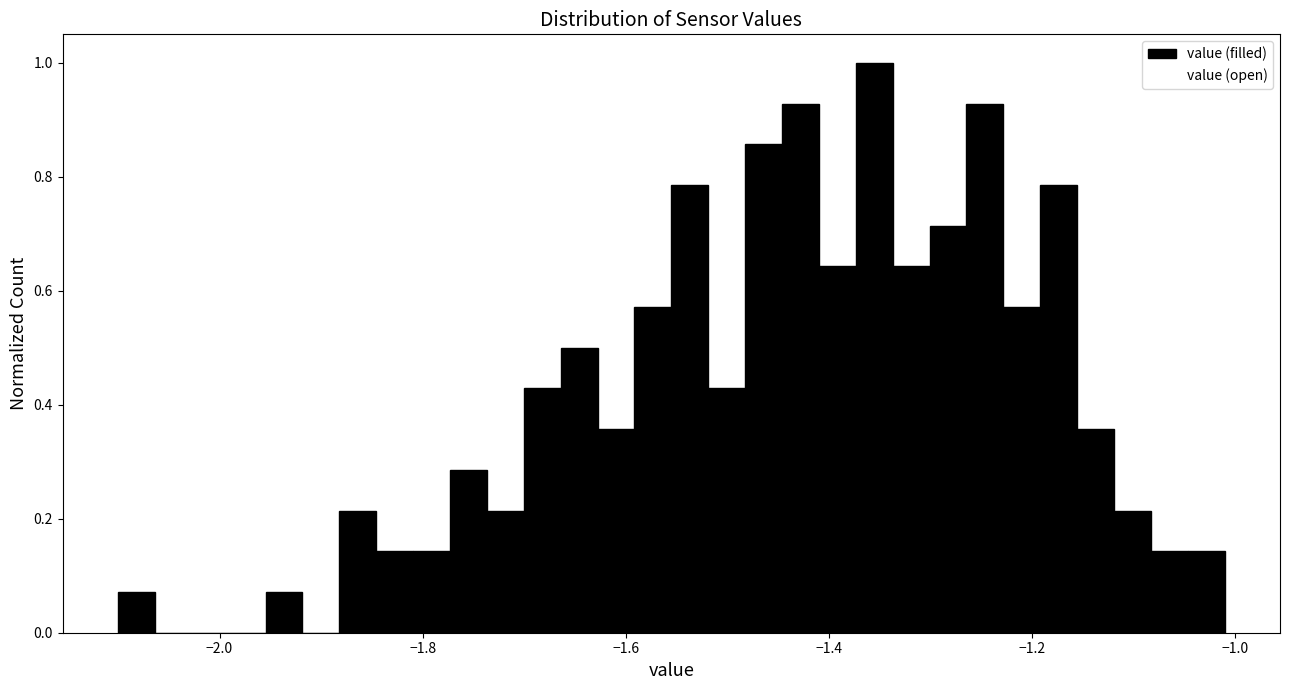

Read against the x-axis, roughly where is the centre of the tallest bar?

-1.36